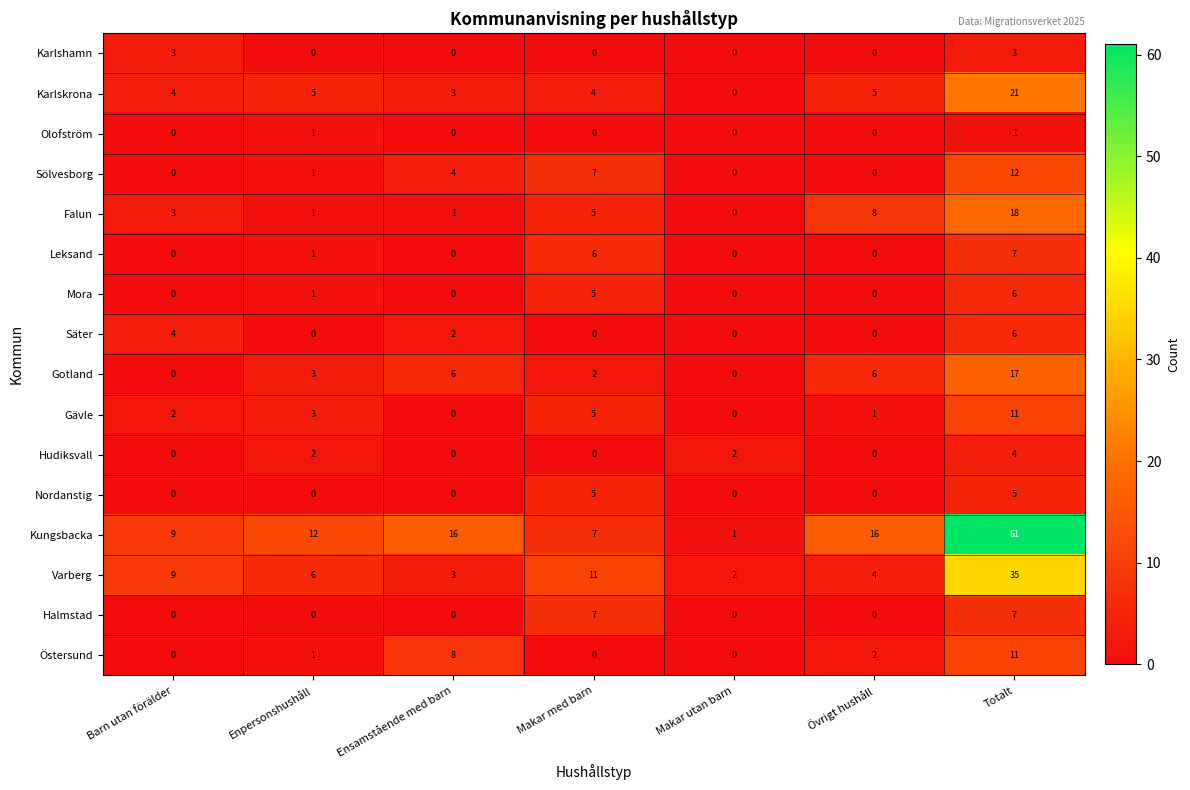

Count the Säter values in the range 0 to 4.

6